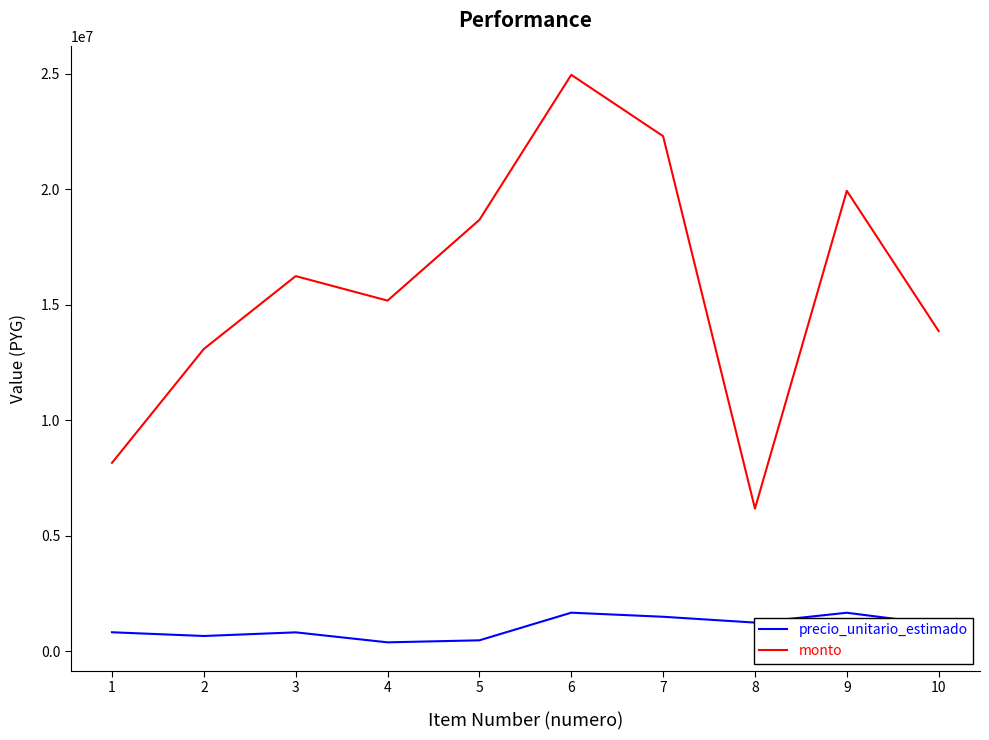

True or false: precio_unitario_estimado and monto intersect in this chart.

False